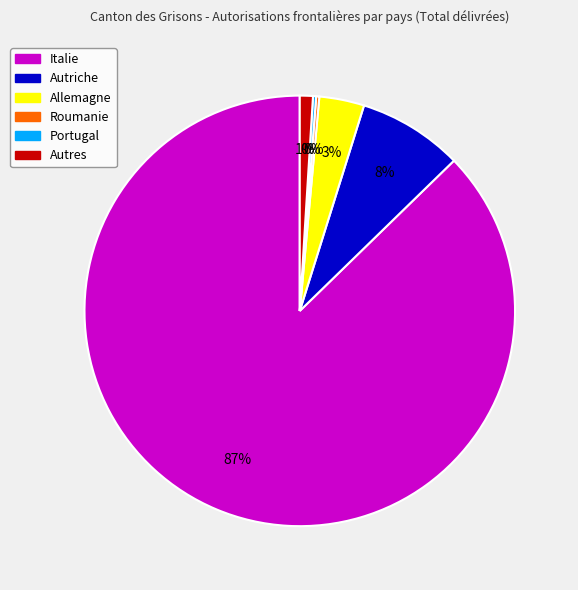

Which slice is the largest?

Italie